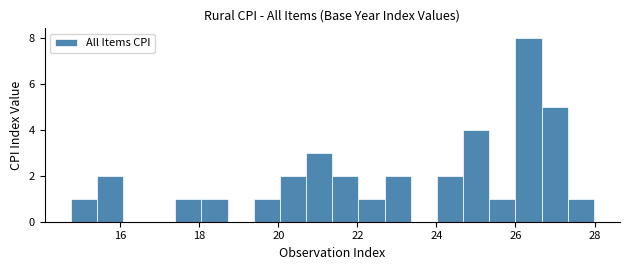

Read against the x-axis, roughly where is the centre of the tallest bar?

26.4